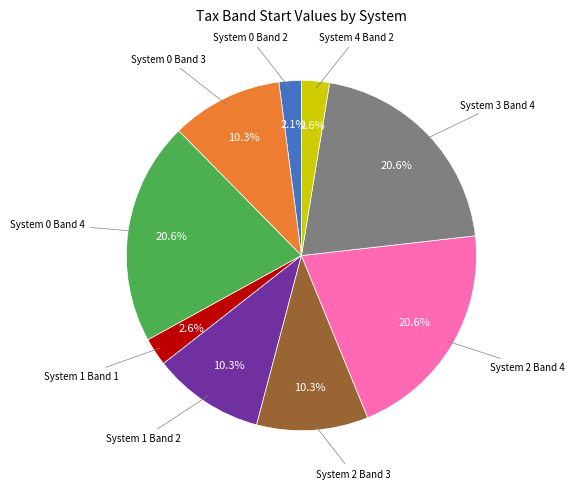

Is there any slice that represents more than half of the pie?

No